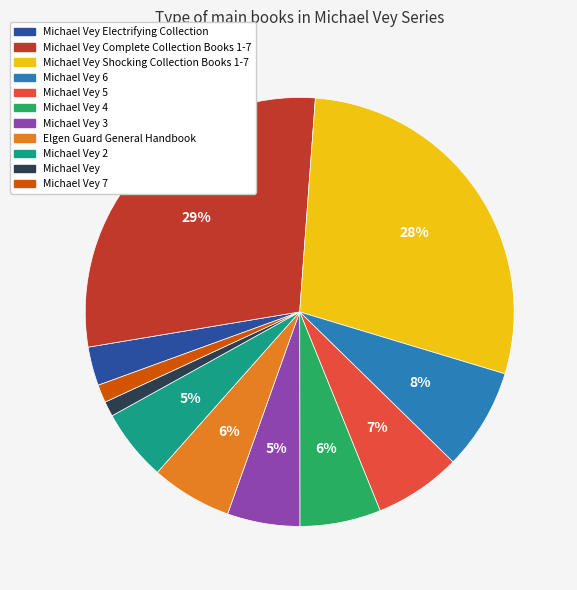

Is the sum of Michael Vey 3 and Michael Vey Shocking Collection Books 1-7 greater than half?

No